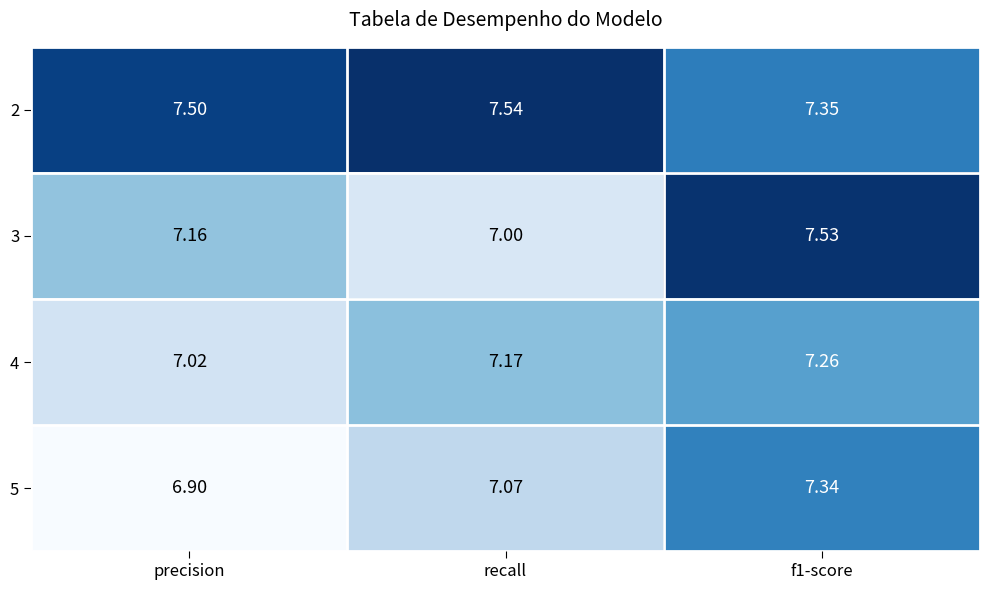

Is the value of 2 at precision greater than the value of 5 at recall?

Yes